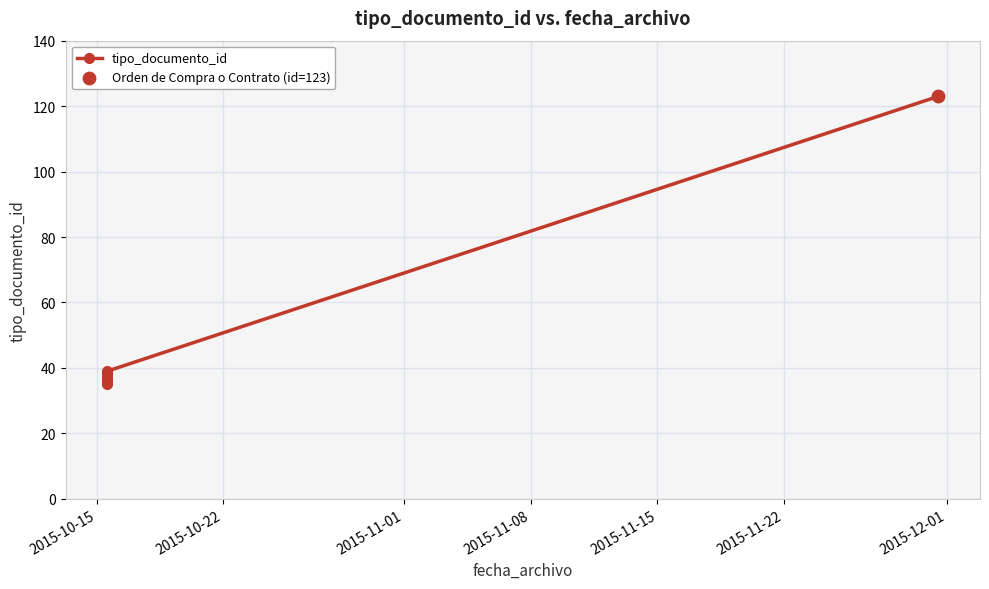

Between 2015-10-15 and 2015-11-01, which is larger?

2015-11-01